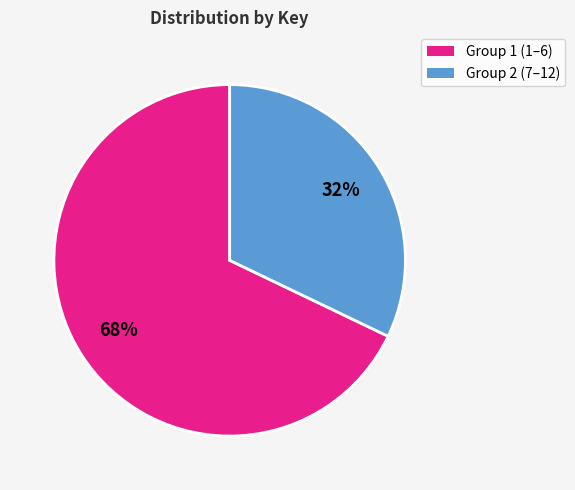

Does any single category account for the majority?

Yes